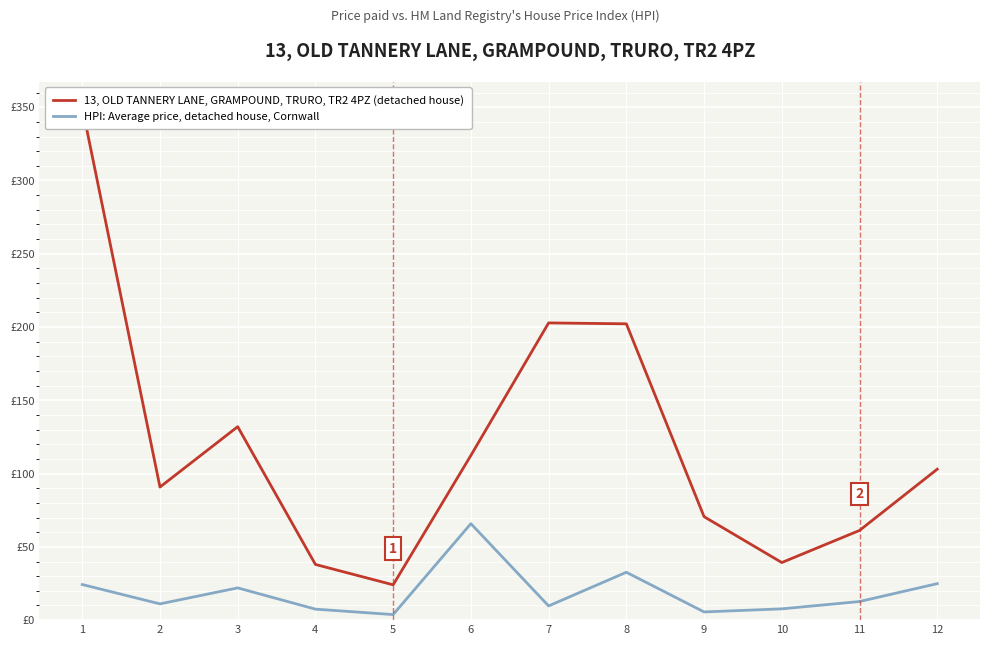

Rank the series at 1 from lowest to highest value.

HPI: Average price, detached house, Cornwall, 13, OLD TANNERY LANE, GRAMPOUND, TRURO, TR2 4PZ (detached house)